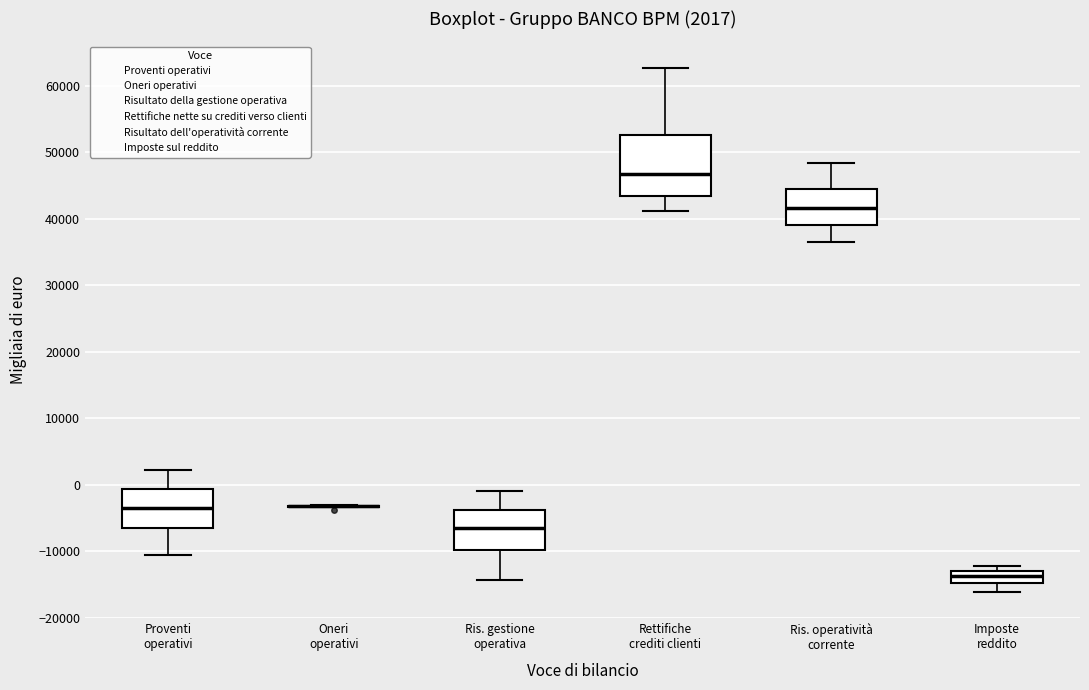

Comparing the boxes themselves (not the whiskers), which one is the tallest?

Rettifiche crediti clienti